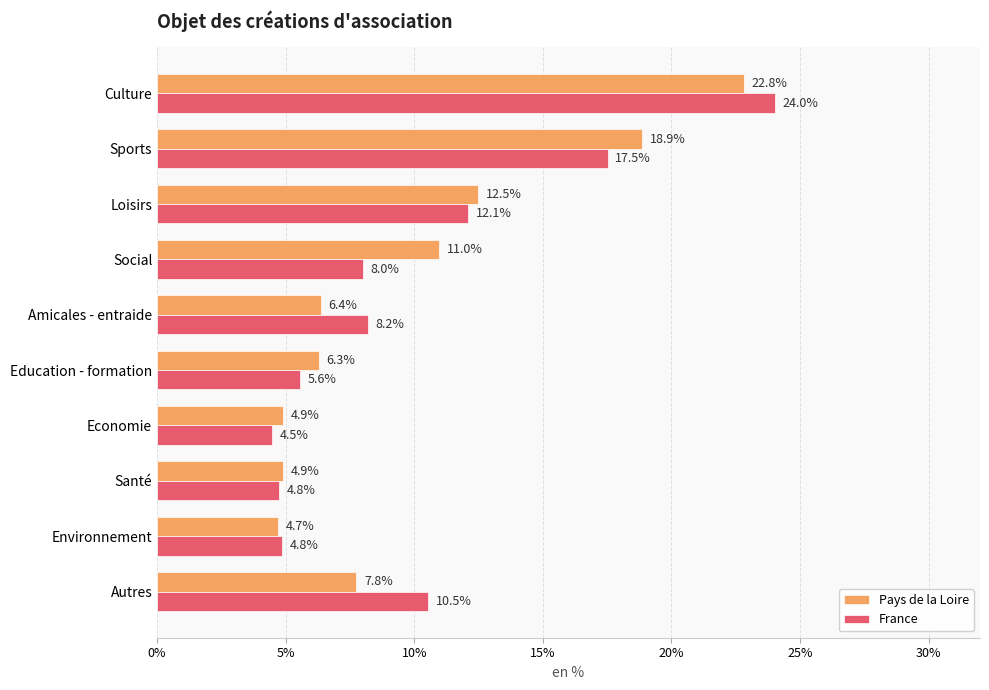

Which series has the widest spread of values?

France